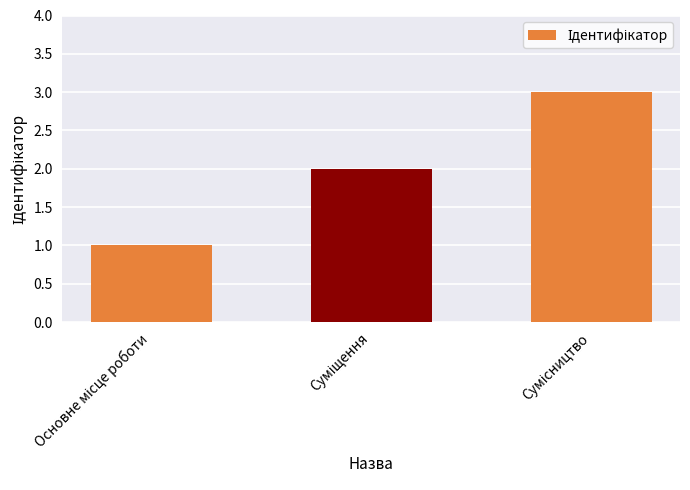

What is the sum of all values?

6